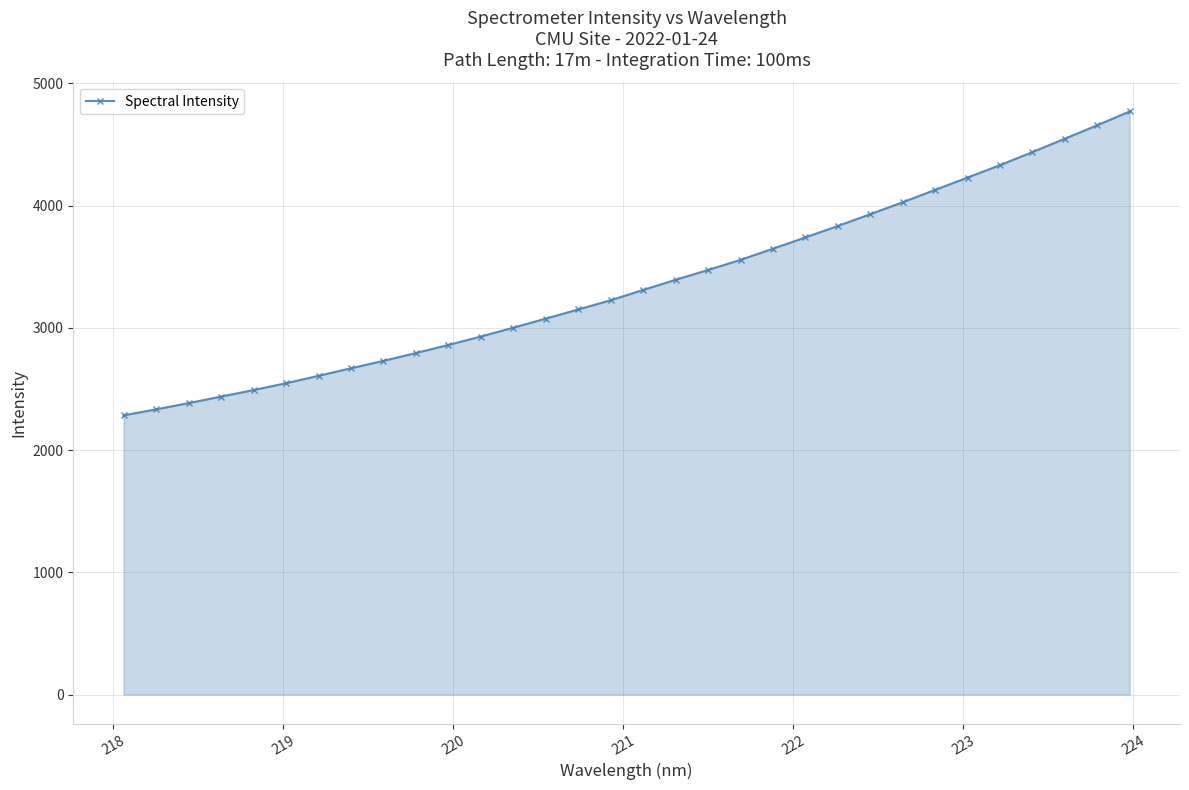

What is the greatest value displayed?

4769.4